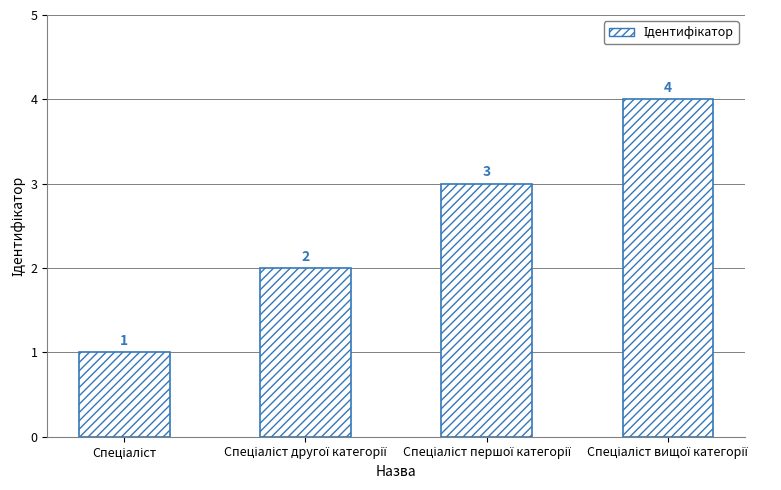

Does the chart contain stacked bars?

No